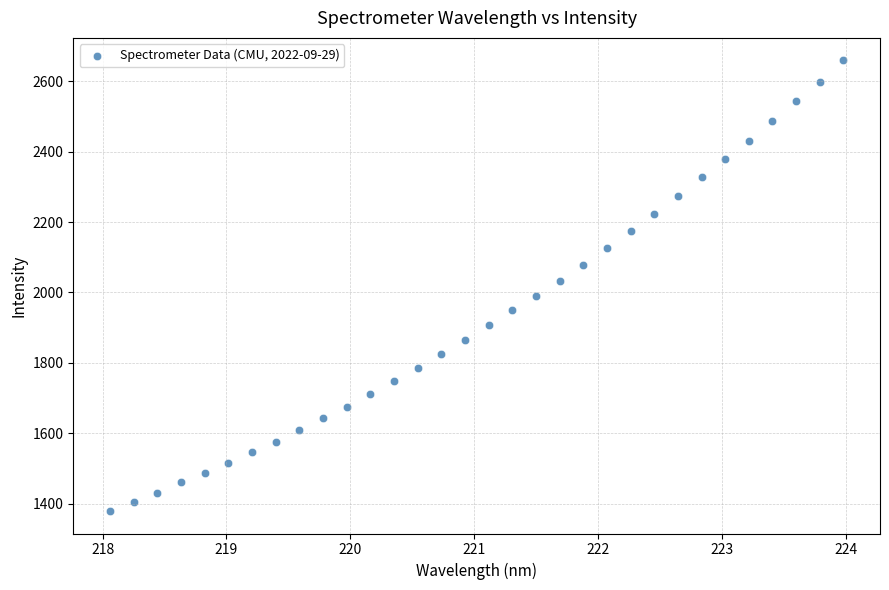

What Y value in the scatter plot is closest to 2019?

2033.1